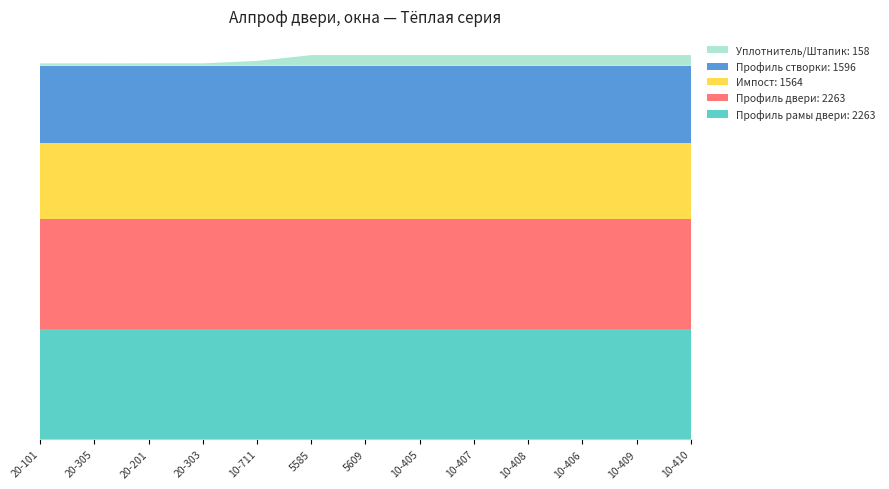

Reading left to right, what are all the values shown in this chart?

Профиль рамы двери: 20-101=2263	20-305=2263	20-201=2263	20-303=2263	10-711=2263	5585=2263	5609=2263	10-405=2263	10-407=2263	10-408=2263	10-406=2263	10-409=2263	10-410=2263
Профиль двери: 20-101=2263	20-305=2263	20-201=2263	20-303=2263	10-711=2263	5585=2263	5609=2263	10-405=2263	10-407=2263	10-408=2263	10-406=2263	10-409=2263	10-410=2263
Импост: 20-101=1564	20-305=1564	20-201=1564	20-303=1564	10-711=1564	5585=1564	5609=1564	10-405=1564	10-407=1564	10-408=1564	10-406=1564	10-409=1564	10-410=1564
Профиль створки: 20-101=1596	20-305=1596	20-201=1596	20-303=1596	10-711=1596	5585=1596	5609=1596	10-405=1596	10-407=1596	10-408=1596	10-406=1596	10-409=1596	10-410=1596
Уплотнитель/Штапик: 20-101=49	20-305=49	20-201=50	20-303=50	10-711=100	5585=220	5609=220	10-405=220	10-407=220	10-408=220	10-406=220	10-409=220	10-410=220